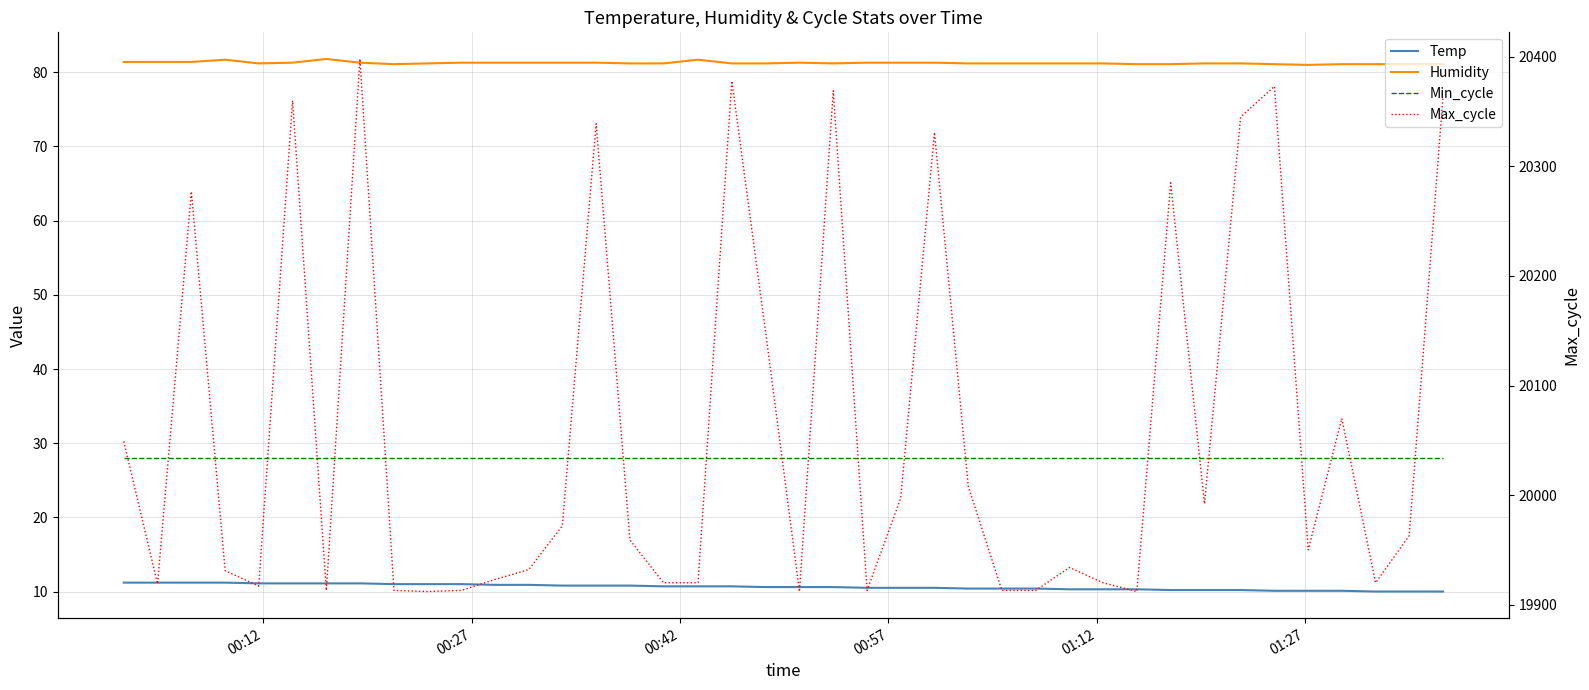

What is the sum of all Max_cycle values?

802376.0